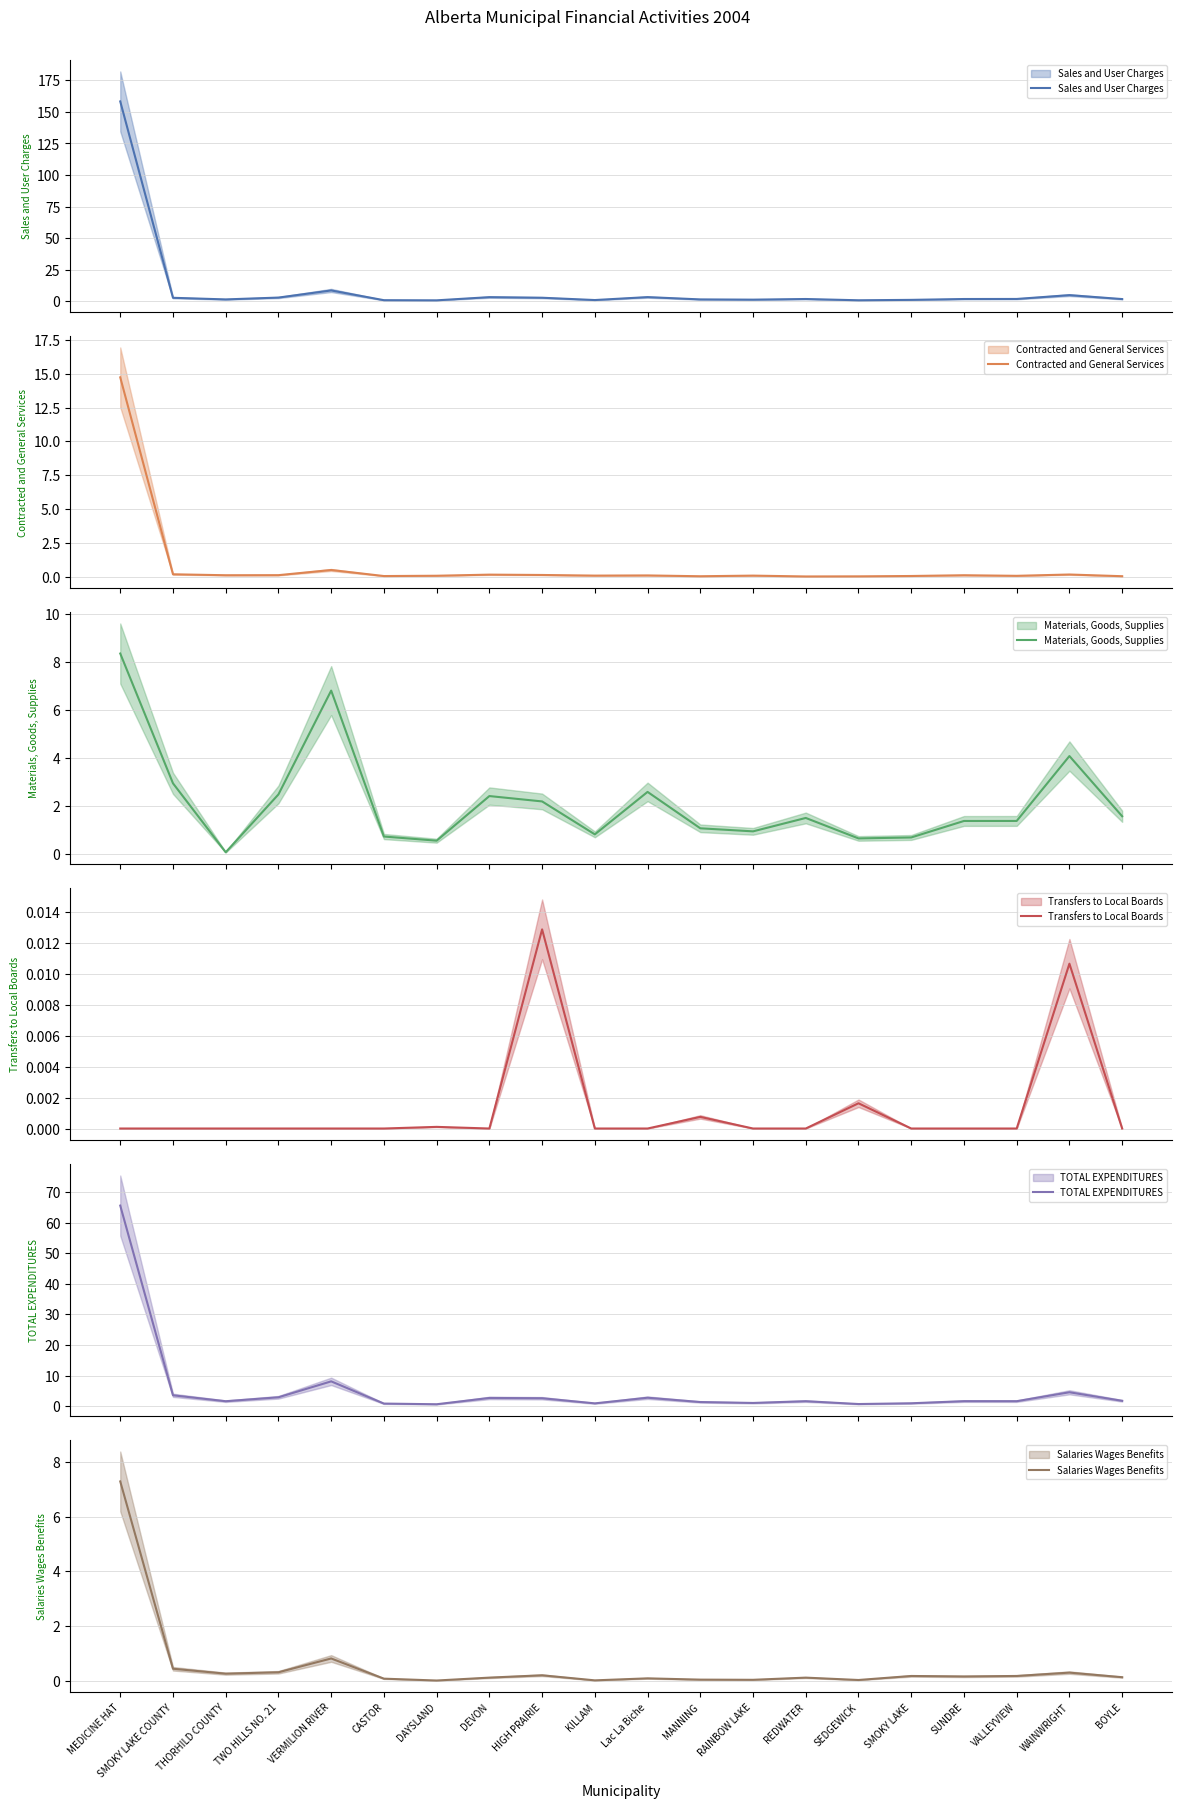

At which category does Salaries Wages Benefits reach its first local valley?

THORHILD COUNTY